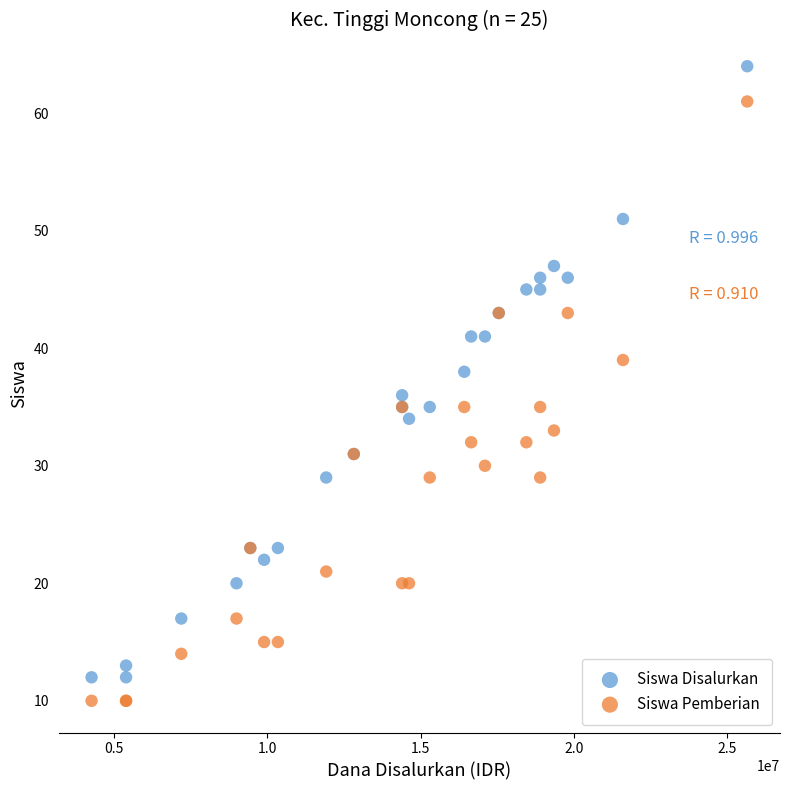

Which series reaches the maximum Y coordinate?

Siswa Disalurkan